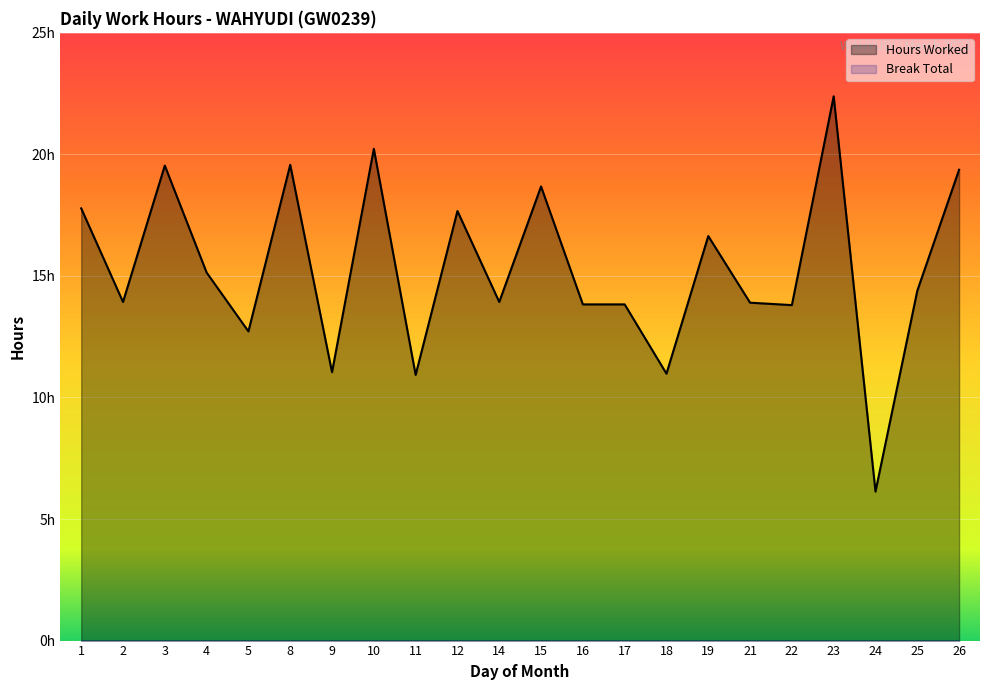

What is the maximum value shown in the chart?

22.4